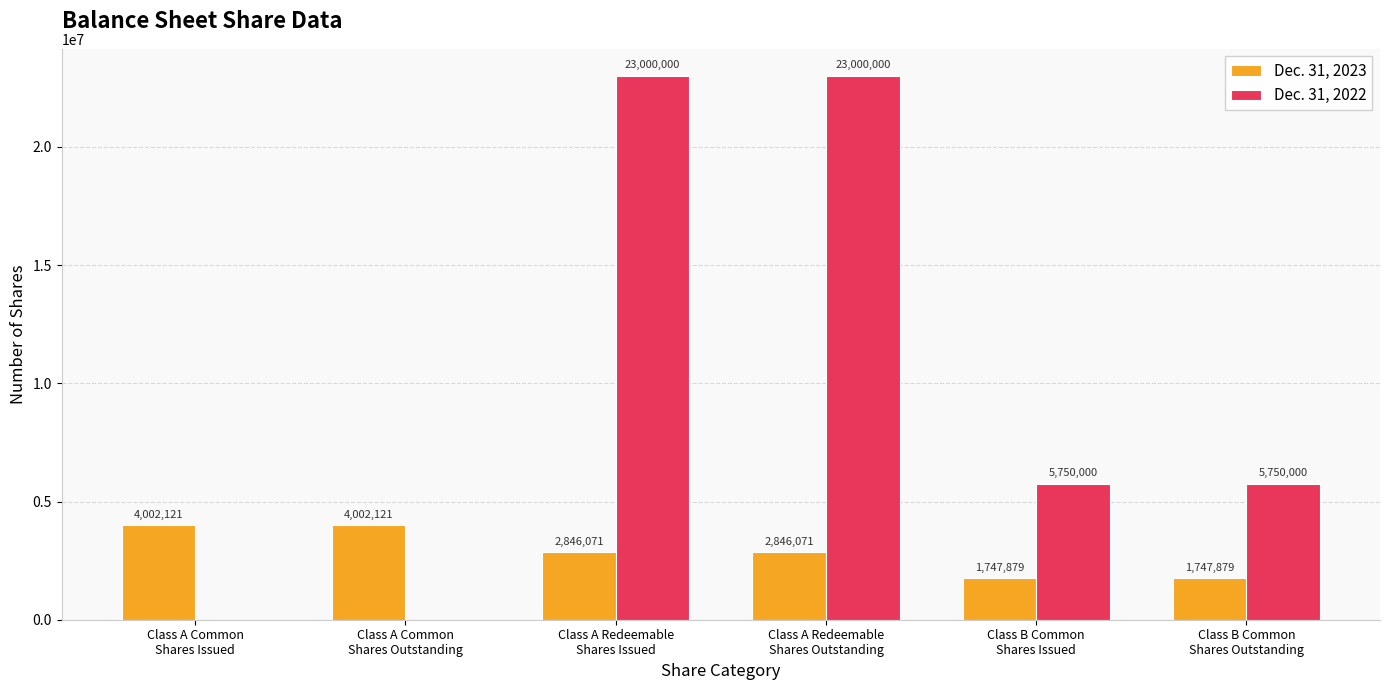

How many series are shown in this chart?

2